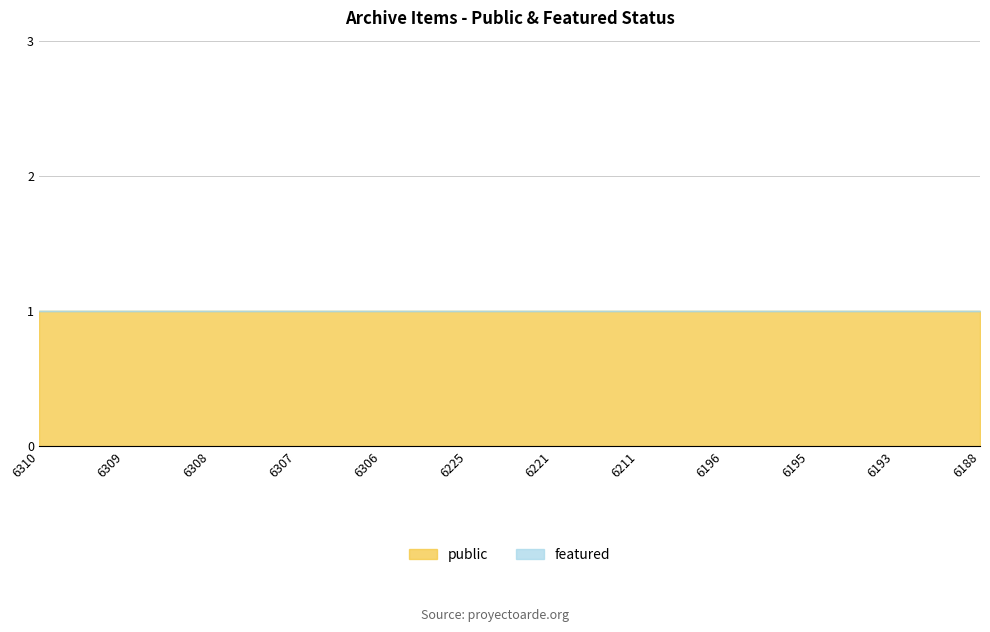

Reading right to left, transcribe all the data shown in this chart.

public: 1	1	1	1	1	1	1	1	1	1	1	1
featured: 0	0	0	0	0	0	0	0	0	0	0	0